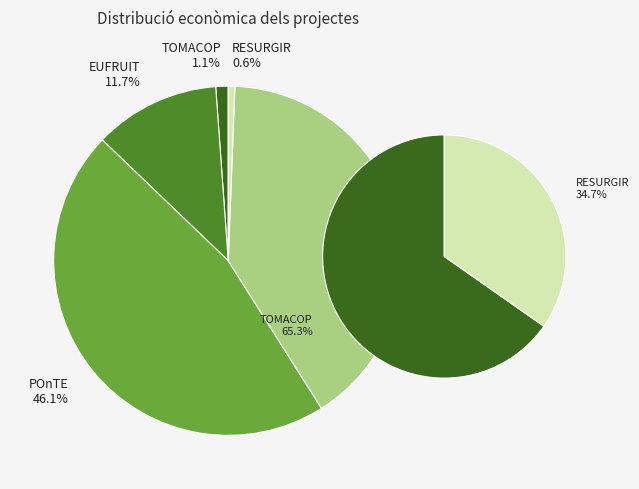

The EUFRUIT slice represents 1% of the pie. True or false?

False